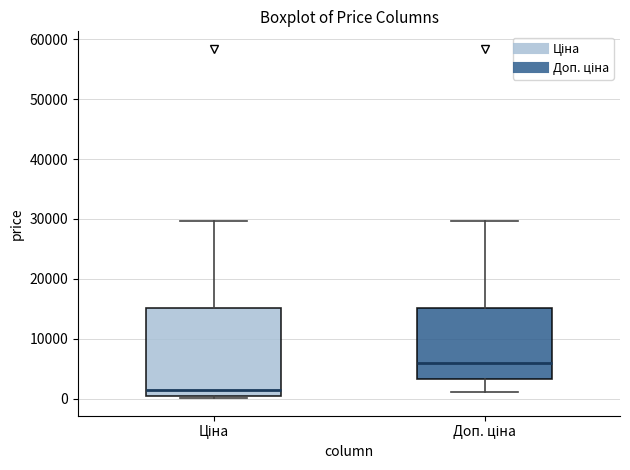

Comparing the boxes themselves (not the whiskers), which one is the tallest?

Ціна